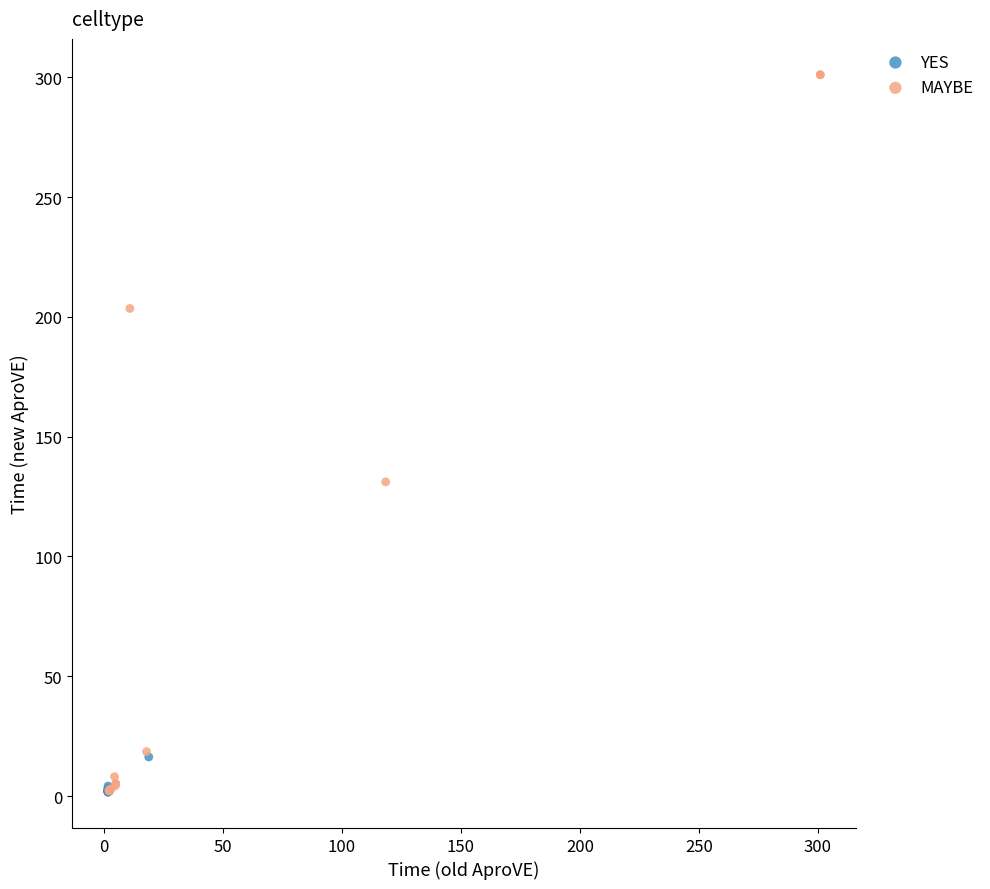

Which series contains the highest Y value?

MAYBE